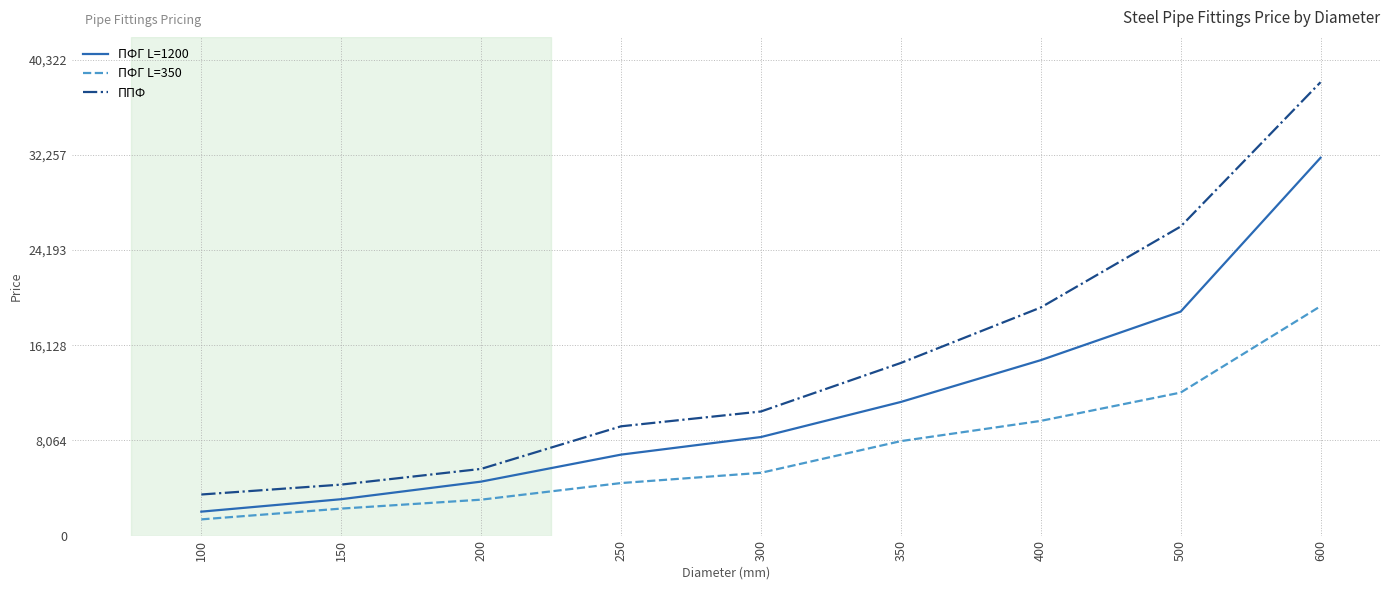

At 250, list the series in order from largest to smallest.

ППФ, ПФГ L=1200, ПФГ L=350